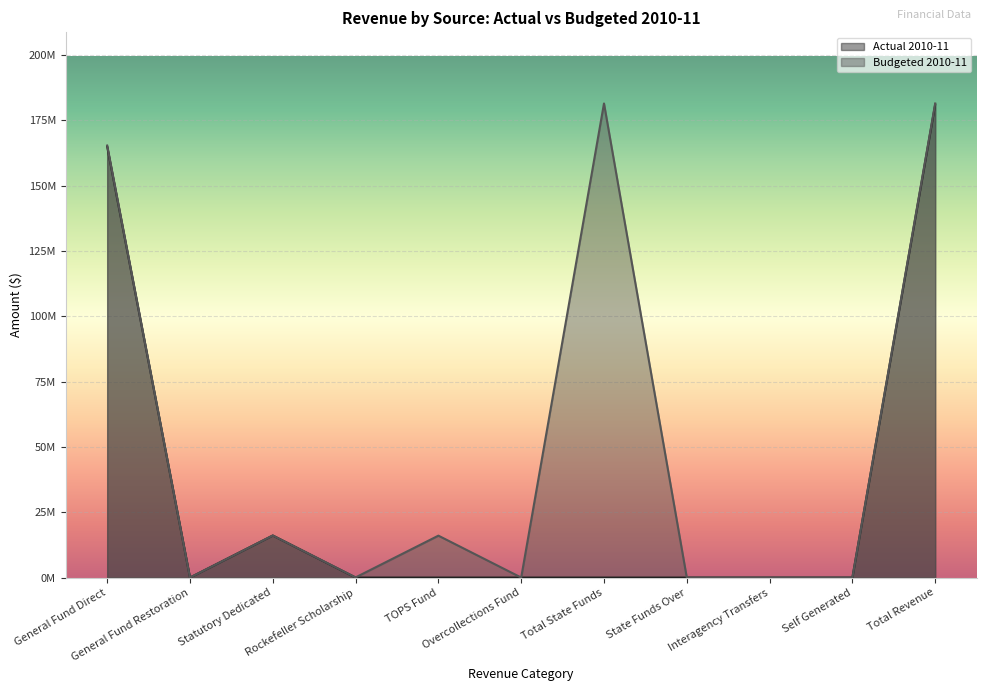

True or false: Budgeted 2010-11 has a value of 60000 at Rockefeller Scholarship.

True